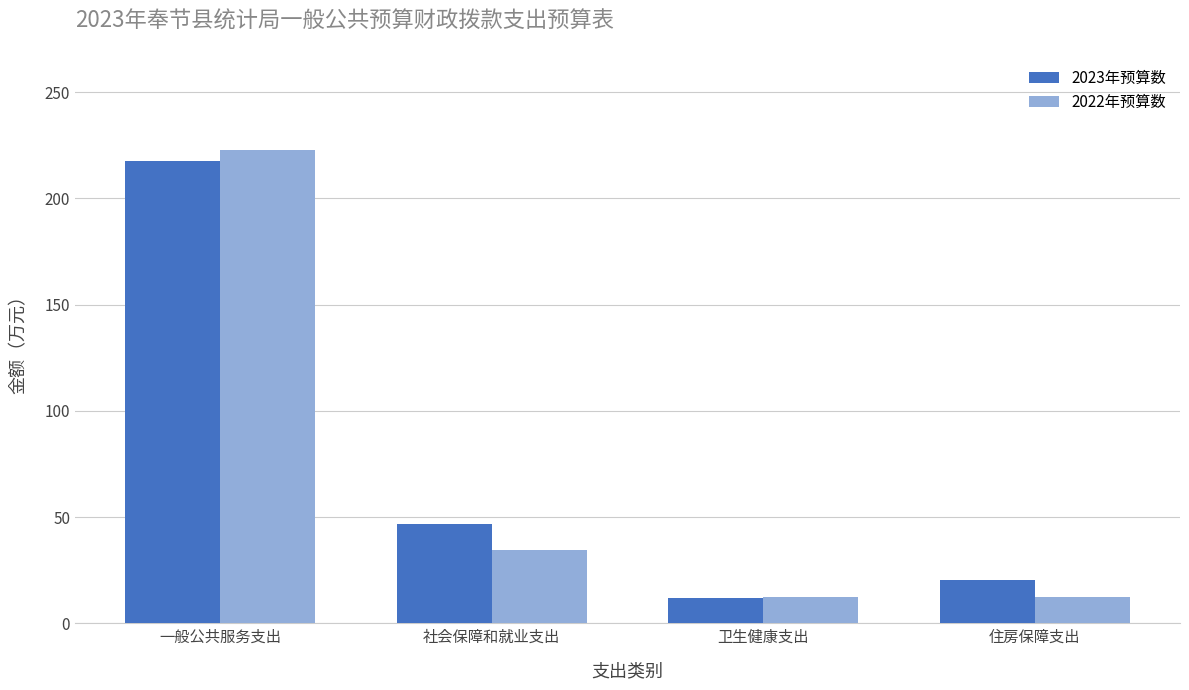

The 2022年预算数 series shows 12.5 at 卫生健康支出. True or false?

True